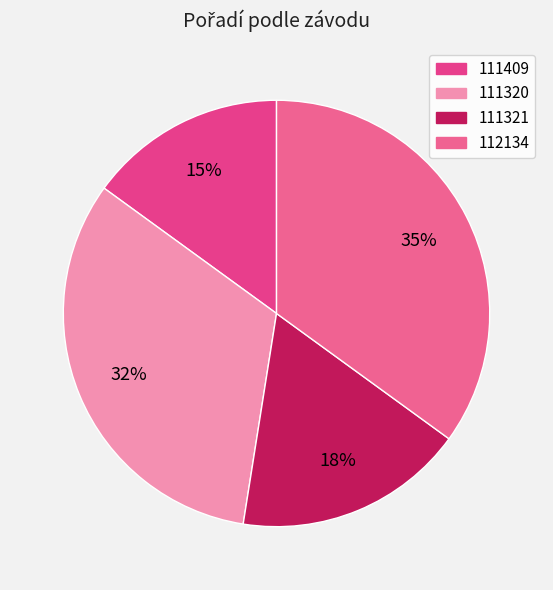

True or false: 112134 accounts for 35% of the total.

True